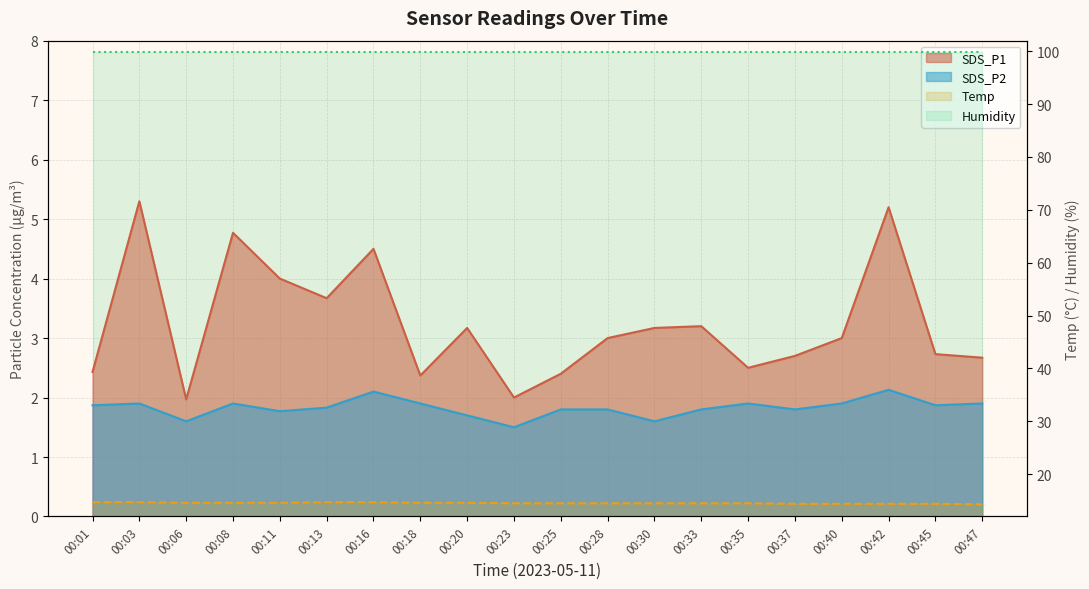

Rank the categories by SDS_P2 value from lowest to highest.

00:23, 00:06, 00:30, 00:20, 00:11, 00:25, 00:28, 00:33, 00:37, 00:13, 00:01, 00:45, 00:03, 00:08, 00:18, 00:35, 00:40, 00:47, 00:16, 00:42